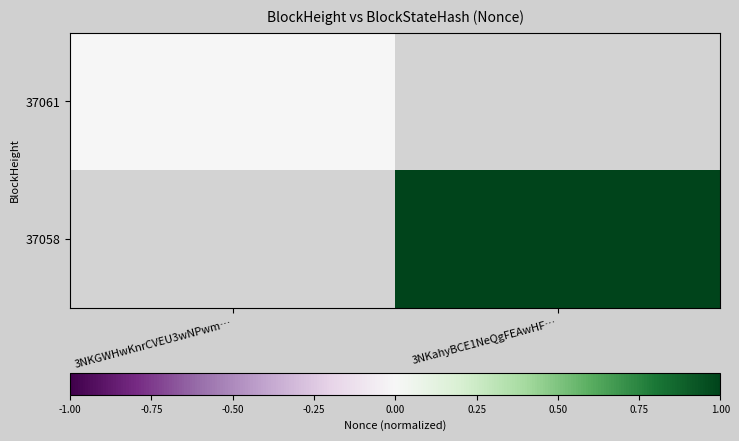

Where is 37061 nearest to the value 0?

3NKGWHwKnrCVEU3wNPwm…